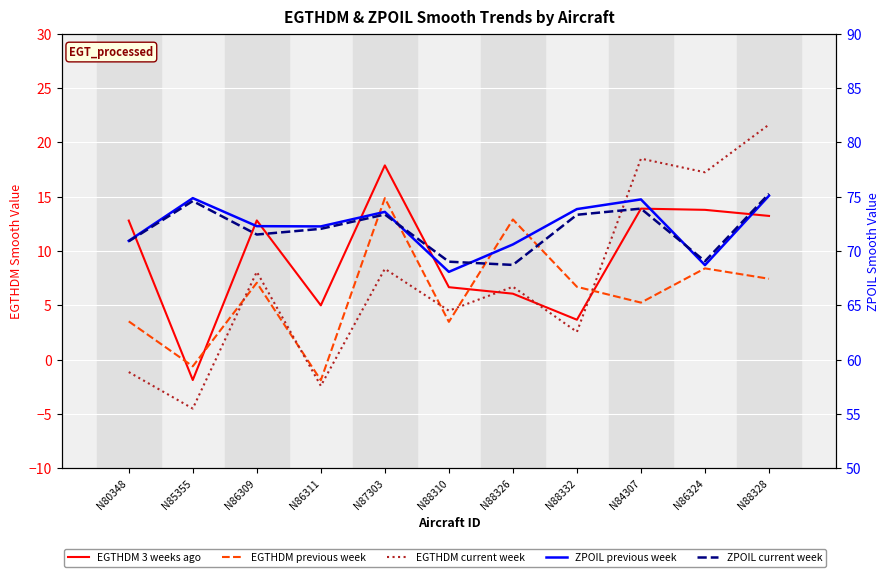

Which series has the largest range (max minus min)?

EGTHDM current week